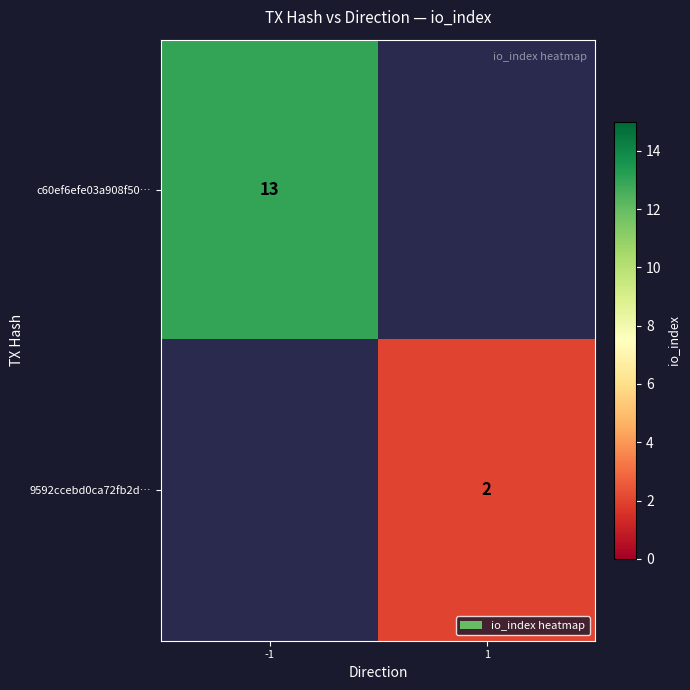

Is it true that 9592ccebd0ca72fb2d… equals 1 at 1?

False